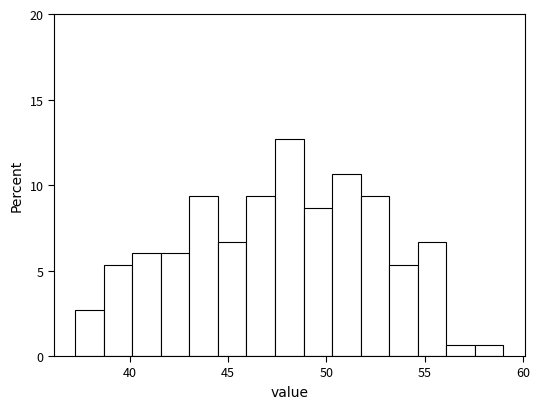

Around what value on the x-axis is the tallest bar? Give the approximate position of its centre, as read against the axis.

48.0